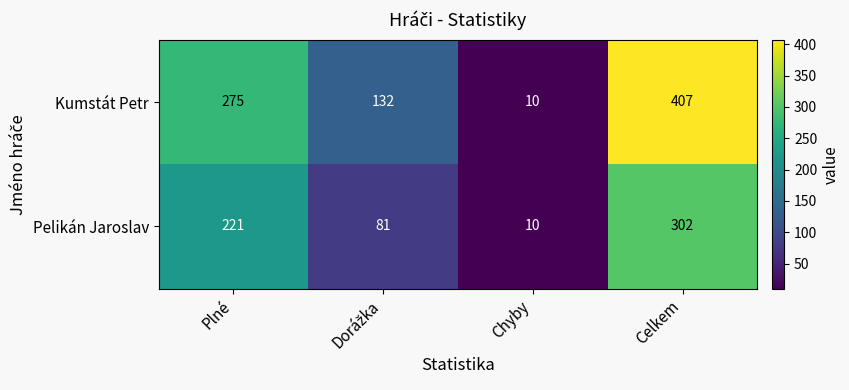

Count the number of data series in this chart.

2